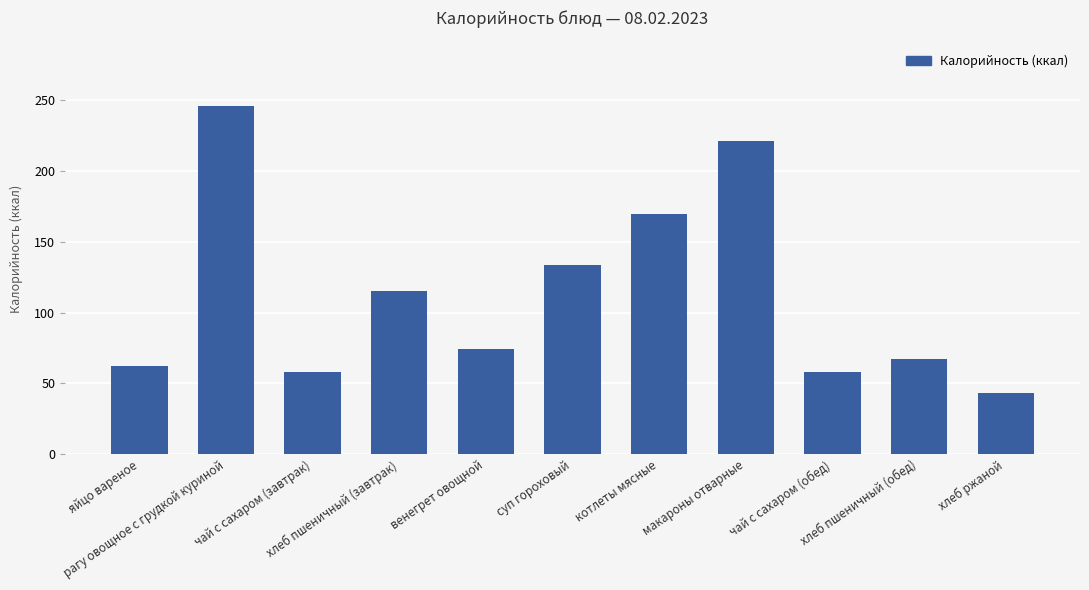

Between хлеб пшеничный (завтрак) and яйцо вареное, which is larger?

хлеб пшеничный (завтрак)